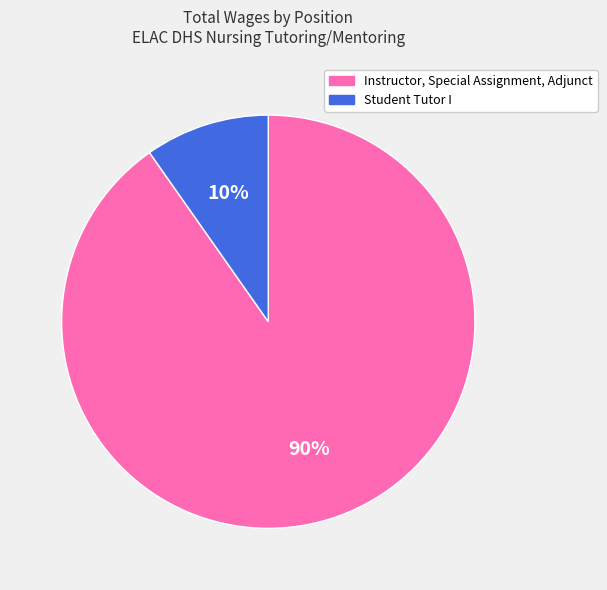

Do Student Tutor I and Instructor, Special Assignment, Adjunct together represent more than half of the pie?

Yes